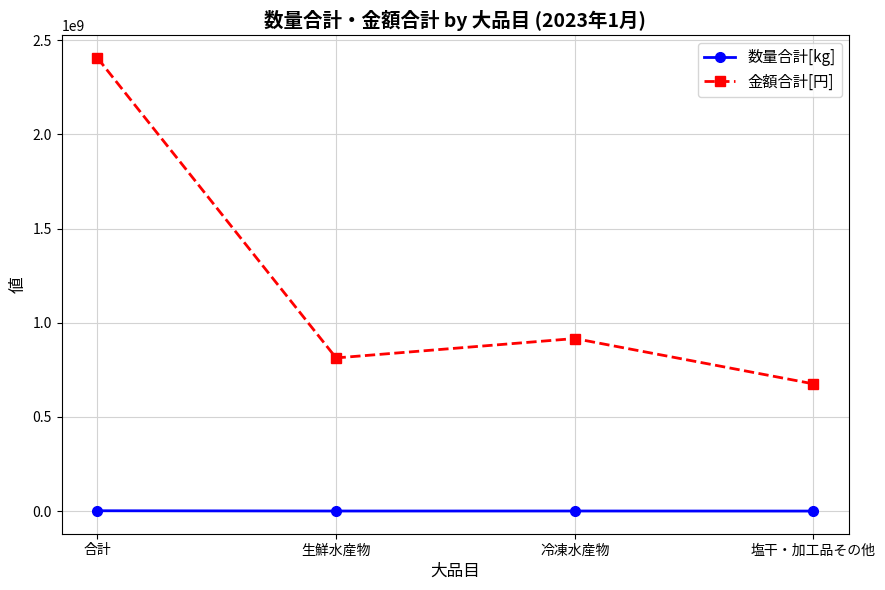

Which series has the widest spread of values?

金額合計[円]